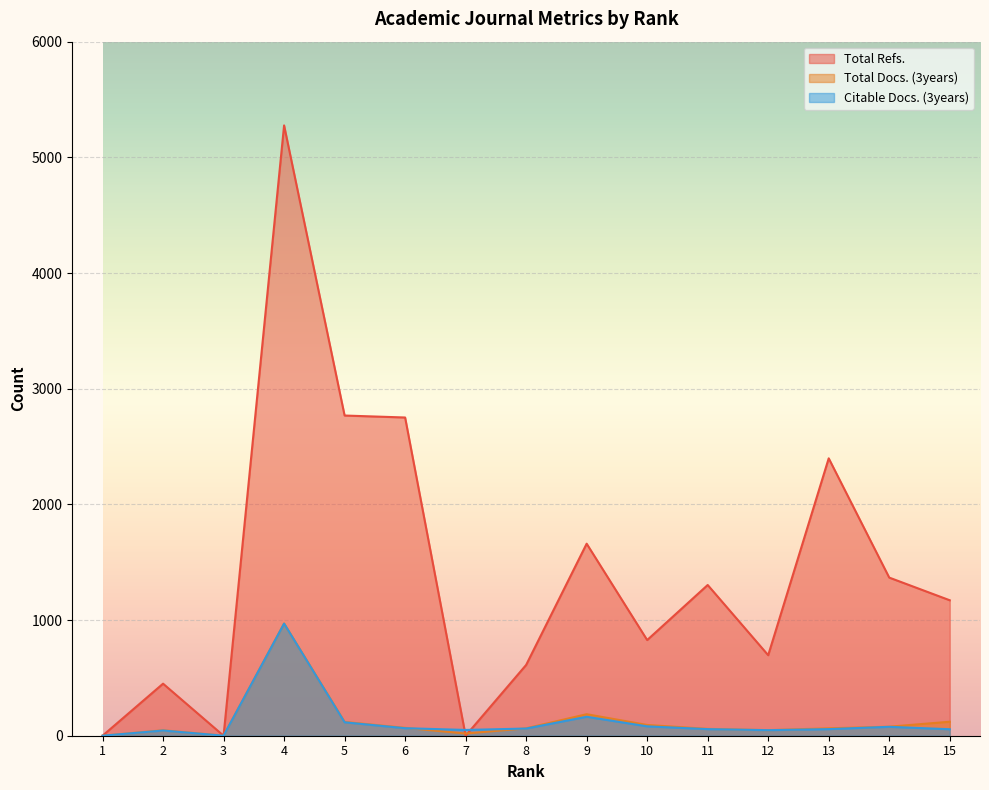

Between 10 and 12, which series saw the biggest shift?

Total Refs.